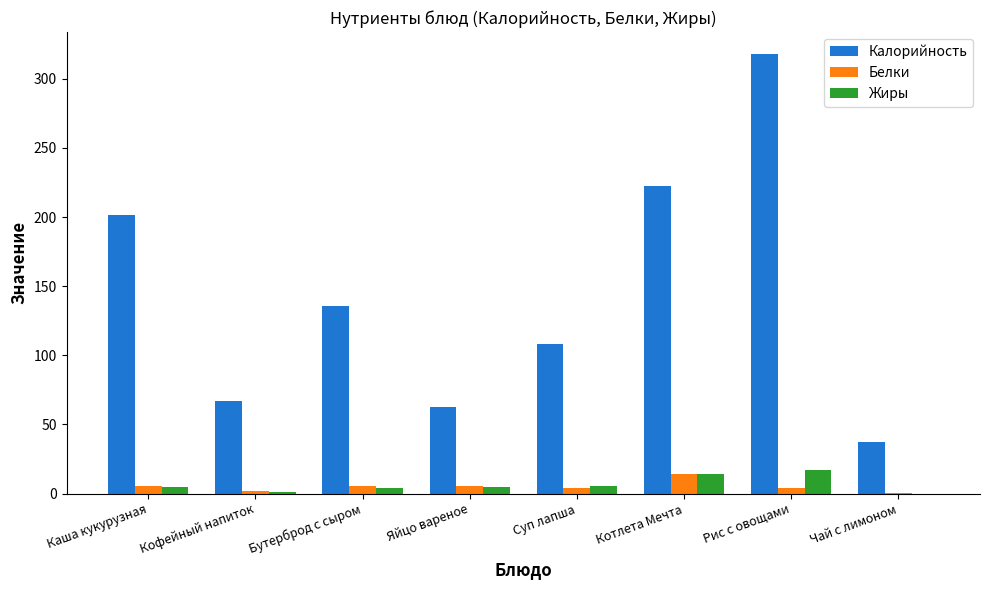

Is the value of Белки at Рис с овощами greater than the value of Калорийность at Рис с овощами?

No